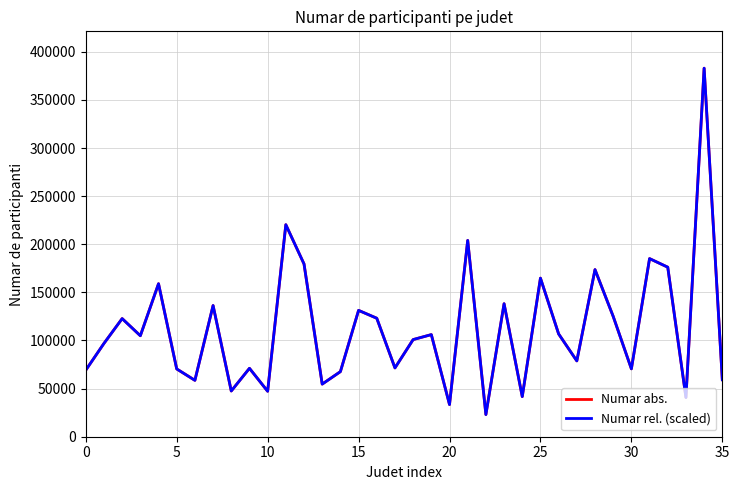

What is the sum of all Numar rel. (scaled) values?

4043259.0